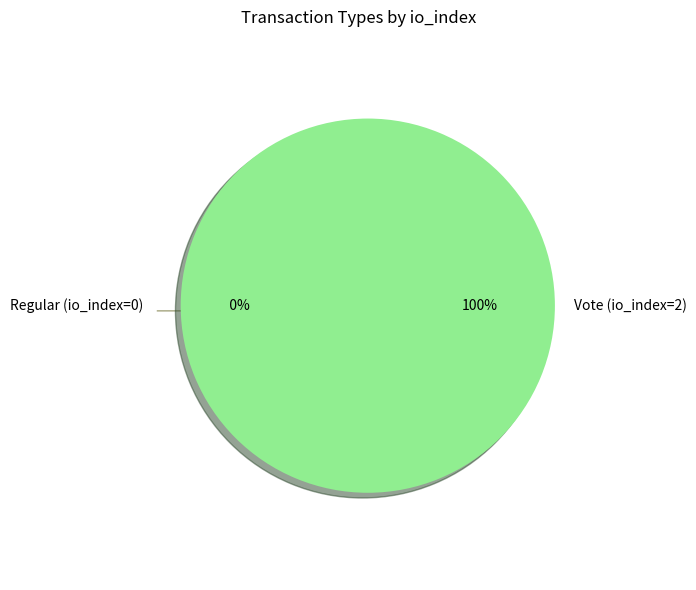

How many slices are in this pie chart?

2